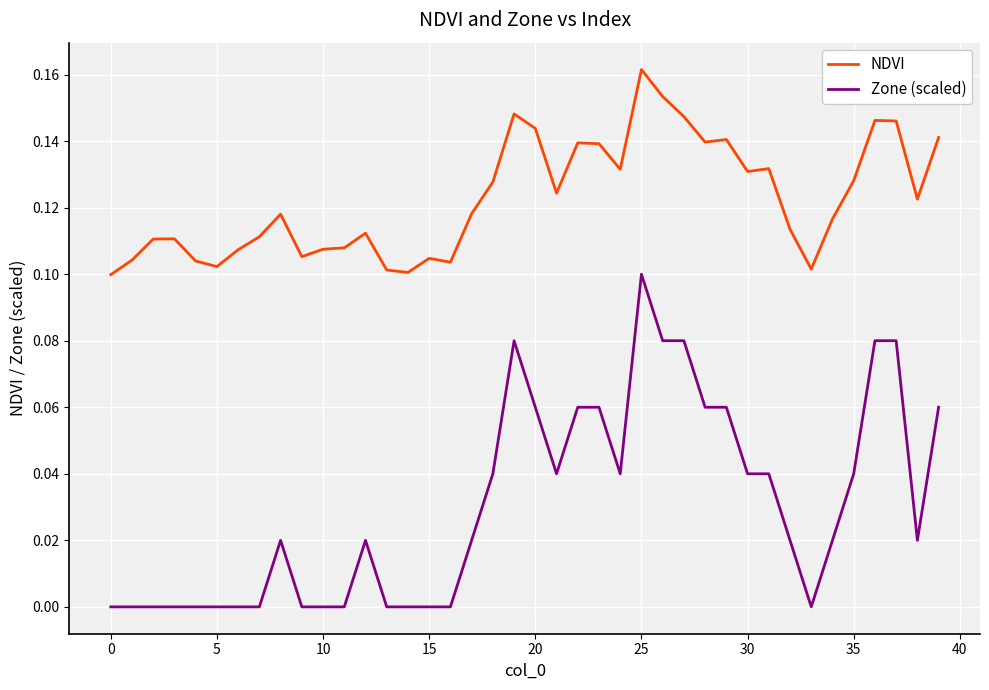

Which series has the largest total across all categories?

NDVI